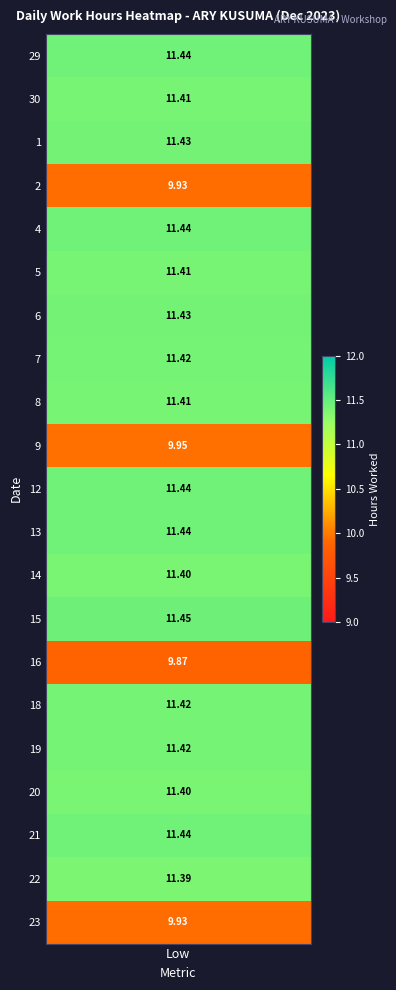

What is the greatest value displayed?

11.4